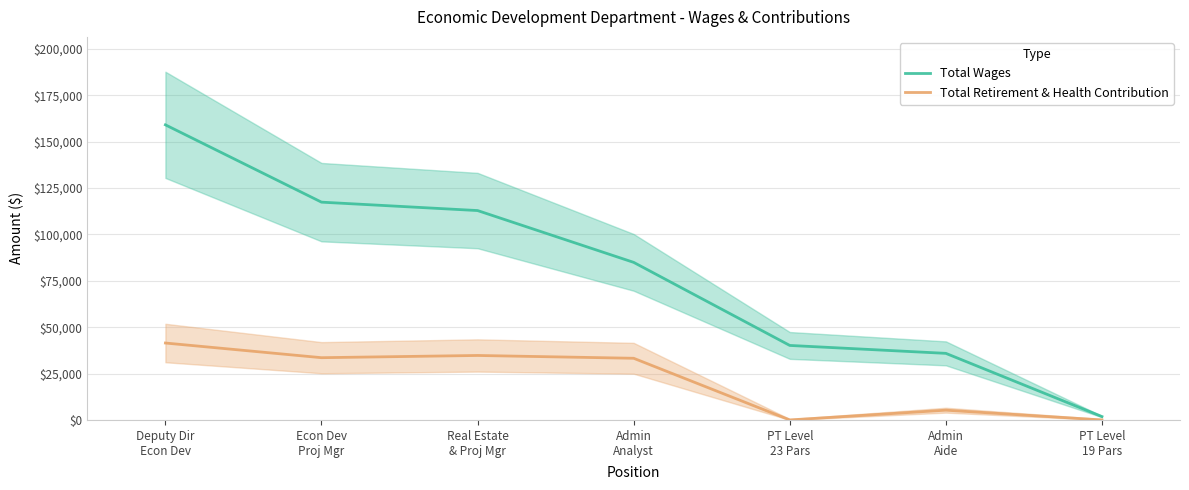

The Total Wages series shows 112865 at Real Estate
& Proj Mgr. True or false?

True